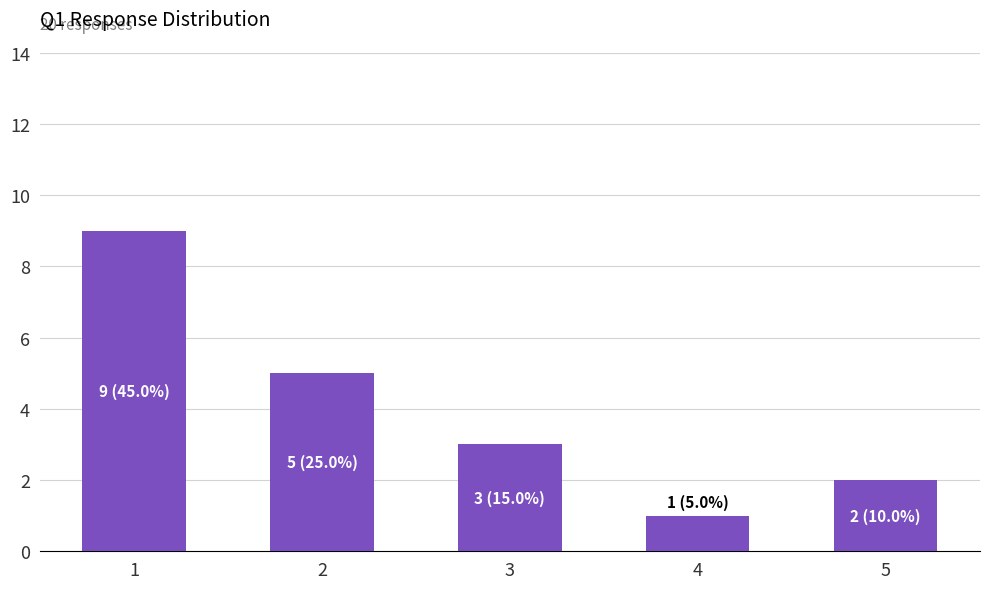

Count the values in the range 2 to 5.

3